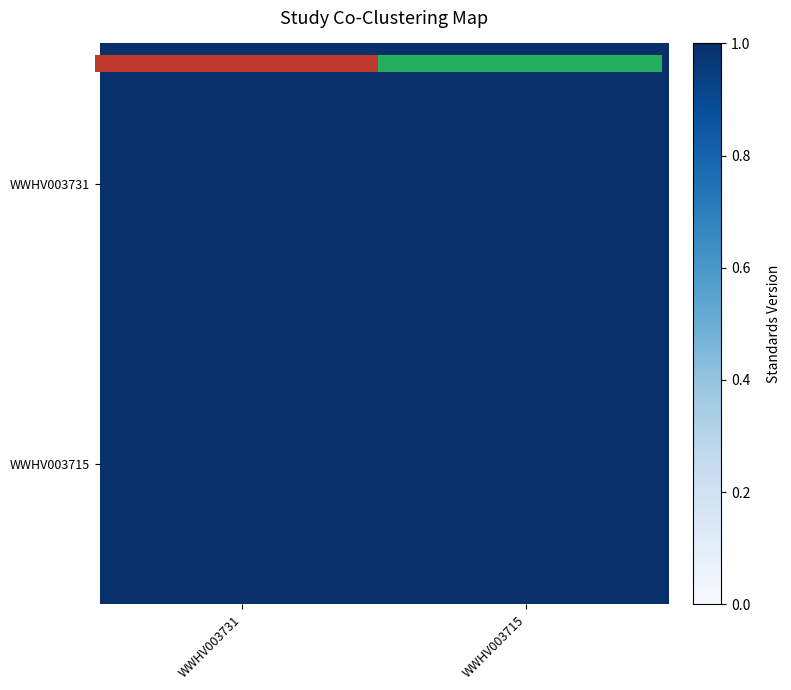

The 0.0 series shows 1 at 1.00. True or false?

True